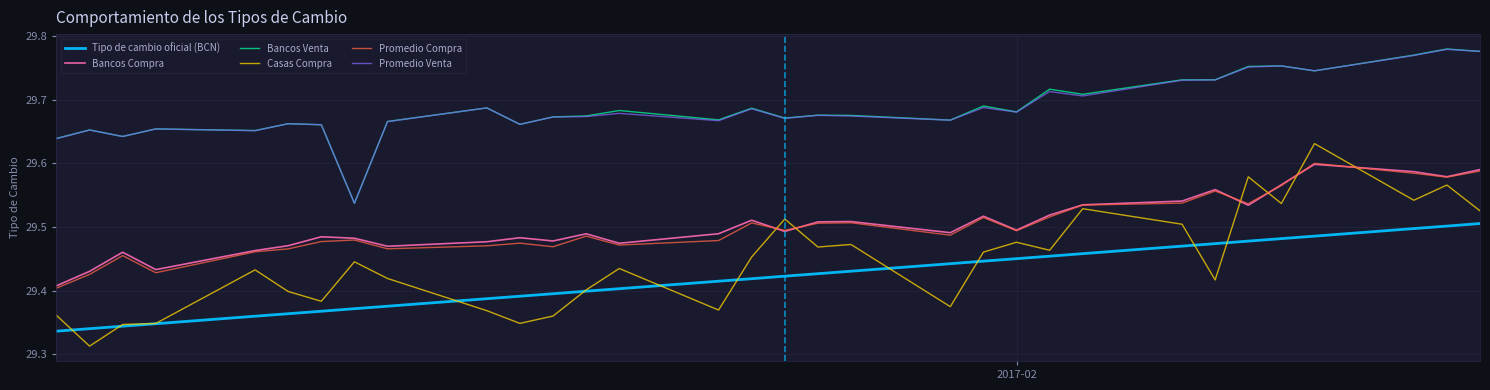

True or false: Bancos Venta and Casas Compra cross at least once.

False